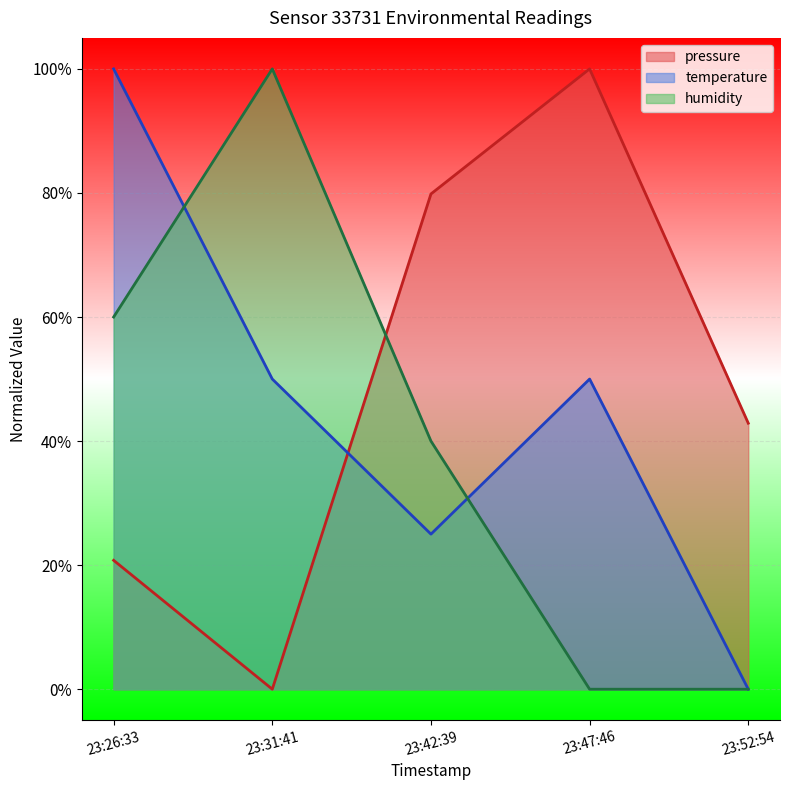

Is the value of temperature at 23:31:41 greater than the value of pressure at 23:47:46?

No